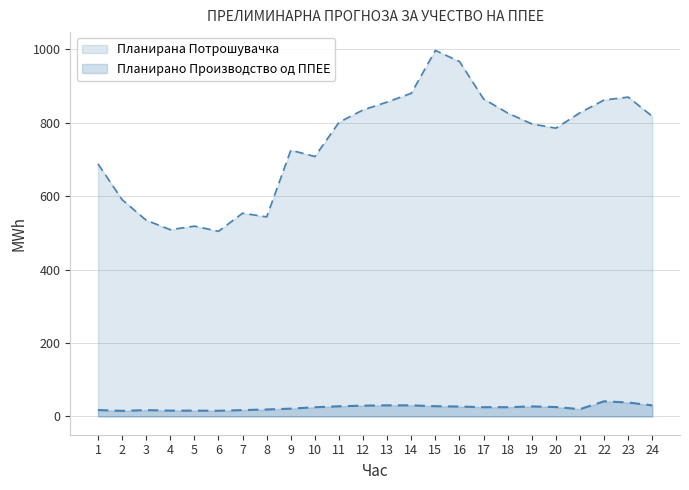

Where is the first local minimum for Планирано Производство од ППЕЕ?

2